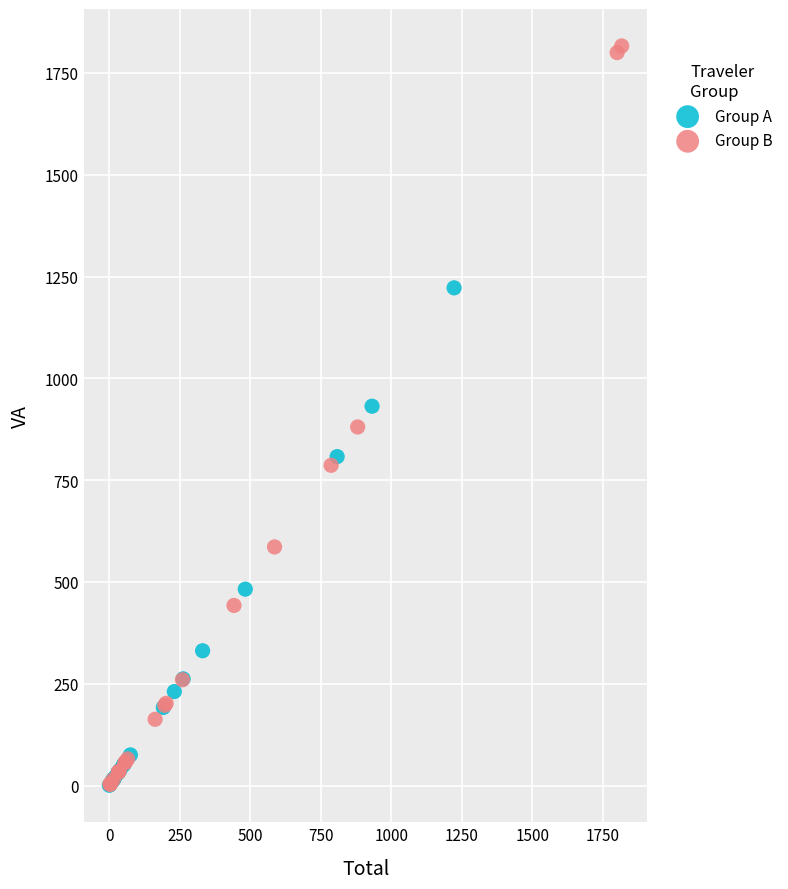

What are all the series names shown in the legend?

Group A, Group B